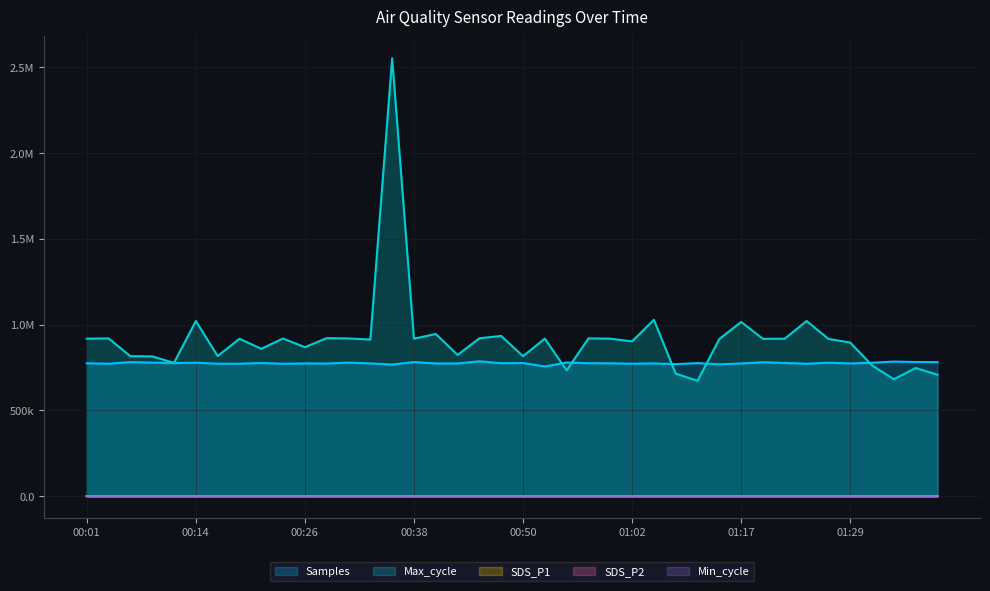

Reading left to right, extract all data points from this chart.

SDS_P1: 00:01=3.3	00:04=3.7	00:06=3.3	00:09=2.8	00:11=3.4	00:14=2.4	00:16=2.2	00:18=3.5	00:21=4.6	00:23=3.3	00:26=6.1	00:28=2.5	00:31=2.7	00:33=2.9	00:36=4.2	00:38=3.2	00:40=3.5	00:43=2.1	00:45=3.8	00:48=2.0	00:50=4.1	00:53=2.6	00:55=1.9	00:57=2.5	01:00=2.4	01:02=2.6	01:05=5.2	01:07=2.4	01:10=4.1	01:12=2.5	01:17=8.3	01:19=3.0	01:22=2.5	01:24=2.1	01:27=2.9	01:29=3.4	01:32=2.1	01:34=3.0	01:36=5.4	01:39=2.7
SDS_P2: 00:01=1.5	00:04=2.3	00:06=2.0	00:09=1.5	00:11=1.7	00:14=1.4	00:16=1.5	00:18=1.5	00:21=1.5	00:23=1.5	00:26=1.4	00:28=1.5	00:31=1.5	00:33=1.5	00:36=1.4	00:38=1.8	00:40=1.2	00:43=1.1	00:45=1.5	00:48=1.2	00:50=1.3	00:53=1.5	00:55=1.2	00:57=1.2	01:00=1.2	01:02=1.9	01:05=1.3	01:07=1.4	01:10=1.7	01:12=1.3	01:17=1.7	01:19=1.4	01:22=1.5	01:24=1.4	01:27=1.6	01:29=1.4	01:32=1.2	01:34=1.5	01:36=1.5	01:39=1.6
Min_cycle: 00:01=181.0	00:04=180.0	00:06=177.0	00:09=179.0	00:11=180.0	00:14=181.0	00:16=180.0	00:18=178.0	00:21=180.0	00:23=181.0	00:26=180.0	00:28=180.0	00:31=177.0	00:33=180.0	00:36=181.0	00:38=177.0	00:40=180.0	00:43=178.0	00:45=179.0	00:48=180.0	00:50=177.0	00:53=181.0	00:55=178.0	00:57=180.0	01:00=180.0	01:02=178.0	01:05=180.0	01:07=181.0	01:10=178.0	01:12=181.0	01:17=178.0	01:19=177.0	01:22=177.0	01:24=178.0	01:27=180.0	01:29=177.0	01:32=179.0	01:34=174.0	01:36=179.0	01:39=178.0
Max_cycle: 00:01=918118.0	00:04=919479.0	00:06=816036.0	00:09=814611.0	00:11=777097.0	00:14=1020790.0	00:16=816807.0	00:18=917379.0	00:21=858925.0	00:23=918765.0	00:26=868234.0	00:28=921138.0	00:31=919177.0	00:33=912913.0	00:36=2553052.0	00:38=917744.0	00:40=945240.0	00:43=823295.0	00:45=920257.0	00:48=933996.0	00:50=815782.0	00:53=918217.0	00:55=733201.0	00:57=919757.0	01:00=917913.0	01:02=902256.0	01:05=1028049.0	01:07=714303.0	01:10=672204.0	01:12=916070.0	01:17=1015496.0	01:19=916894.0	01:22=917760.0	01:24=1021040.0	01:27=916694.0	01:29=895290.0	01:32=762438.0	01:34=681555.0	01:36=746846.0	01:39=708046.0
Samples: 00:01=774457.0	00:04=771710.0	00:06=781264.0	00:09=778337.0	00:11=775510.0	00:14=777777.0	00:16=772021.0	00:18=771774.0	00:21=775911.0	00:23=771800.0	00:26=773600.0	00:28=772731.0	00:31=778383.0	00:33=773677.0	00:36=766951.0	00:38=781770.0	00:40=773240.0	00:43=773375.0	00:45=786134.0	00:48=774777.0	00:50=776013.0	00:53=755834.0	00:55=778981.0	00:57=774957.0	01:00=774311.0	01:02=771900.0	01:05=773762.0	01:07=769290.0	01:10=775549.0	01:12=768358.0	01:17=773370.0	01:19=780518.0	01:22=776445.0	01:24=771775.0	01:27=777651.0	01:29=773561.0	01:32=777794.0	01:34=784258.0	01:36=781903.0	01:39=781336.0